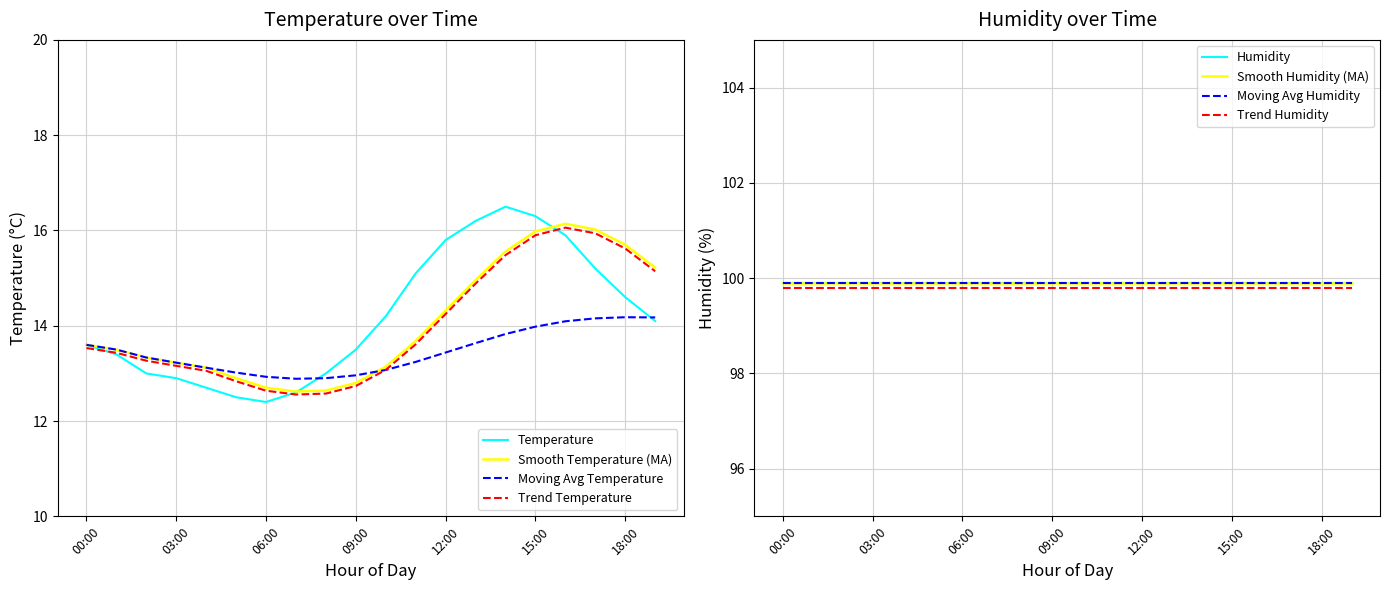

How many values are below 14?

10